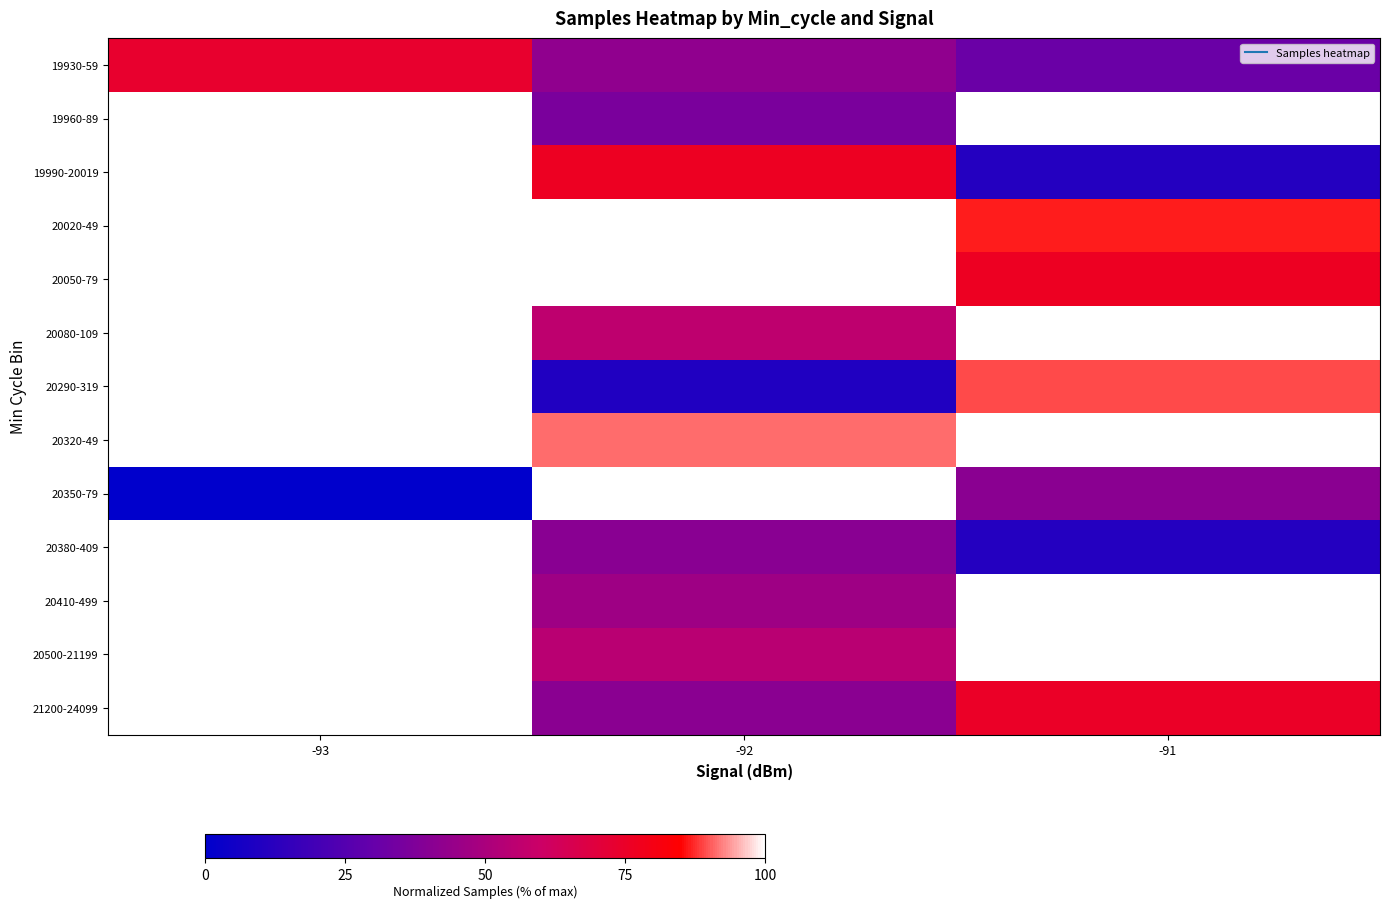

How many values in 19990-20019 are above zero?

2